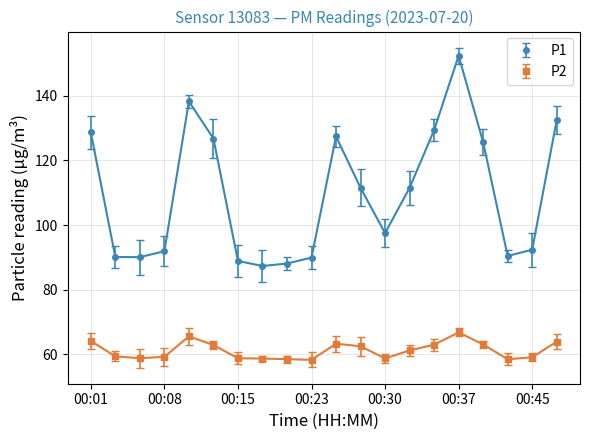

How many lines are shown in the chart?

2